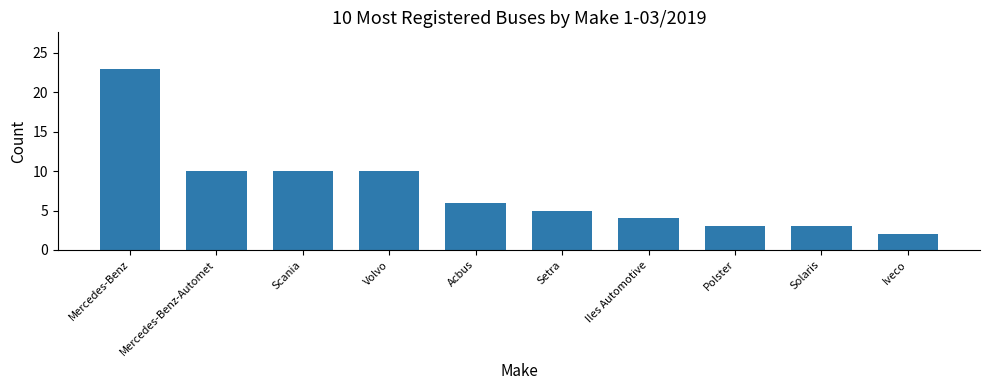

What is the greatest value displayed?

23